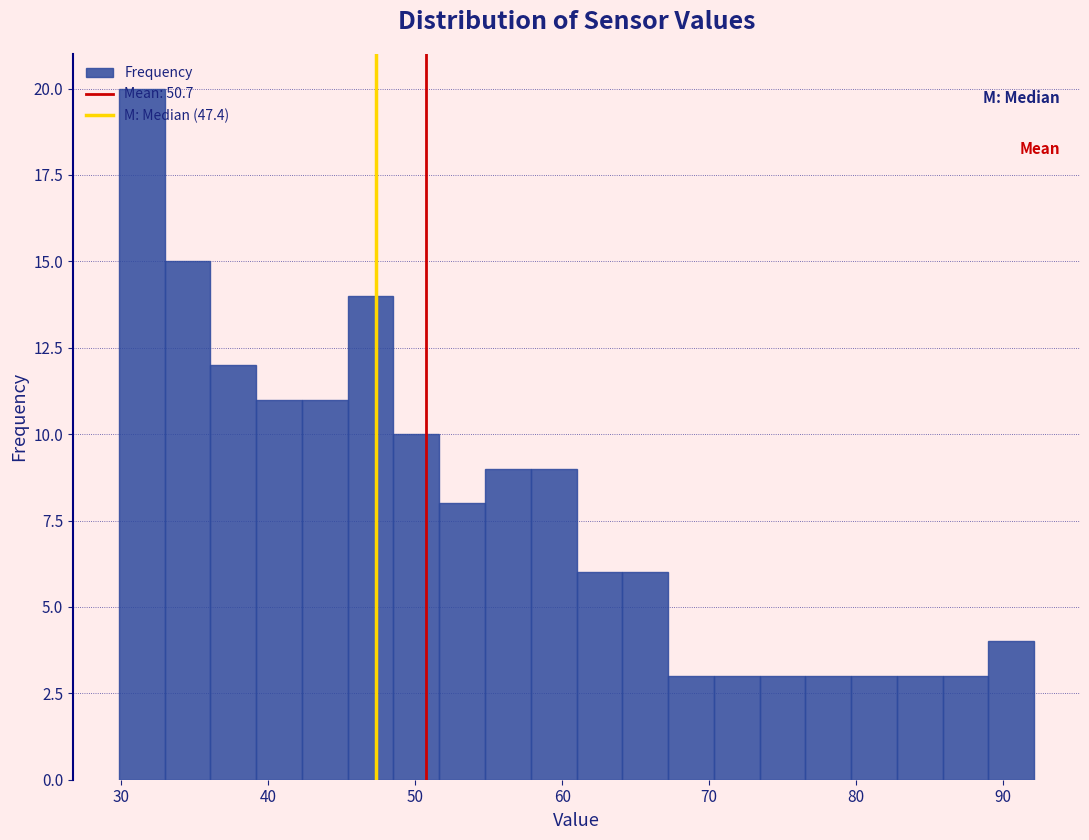

Read against the x-axis, roughly where is the centre of the tallest bar?

31